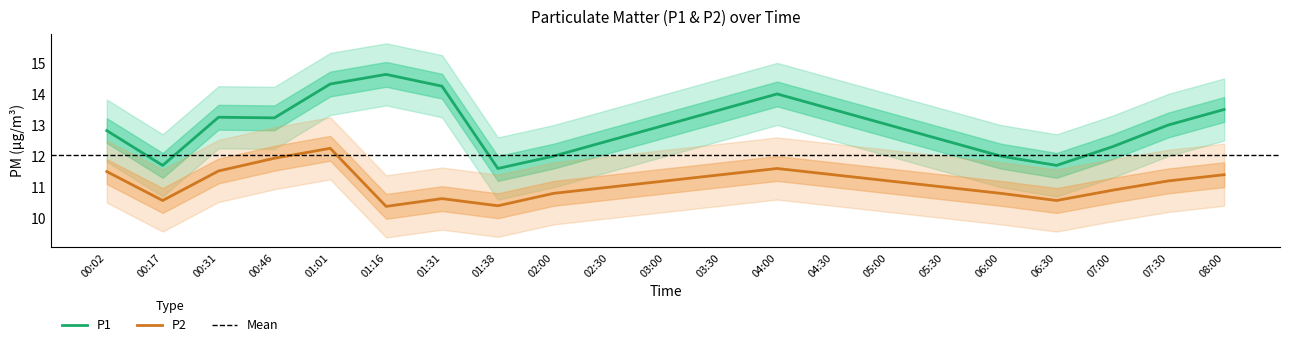

How many data points does each series have?

21